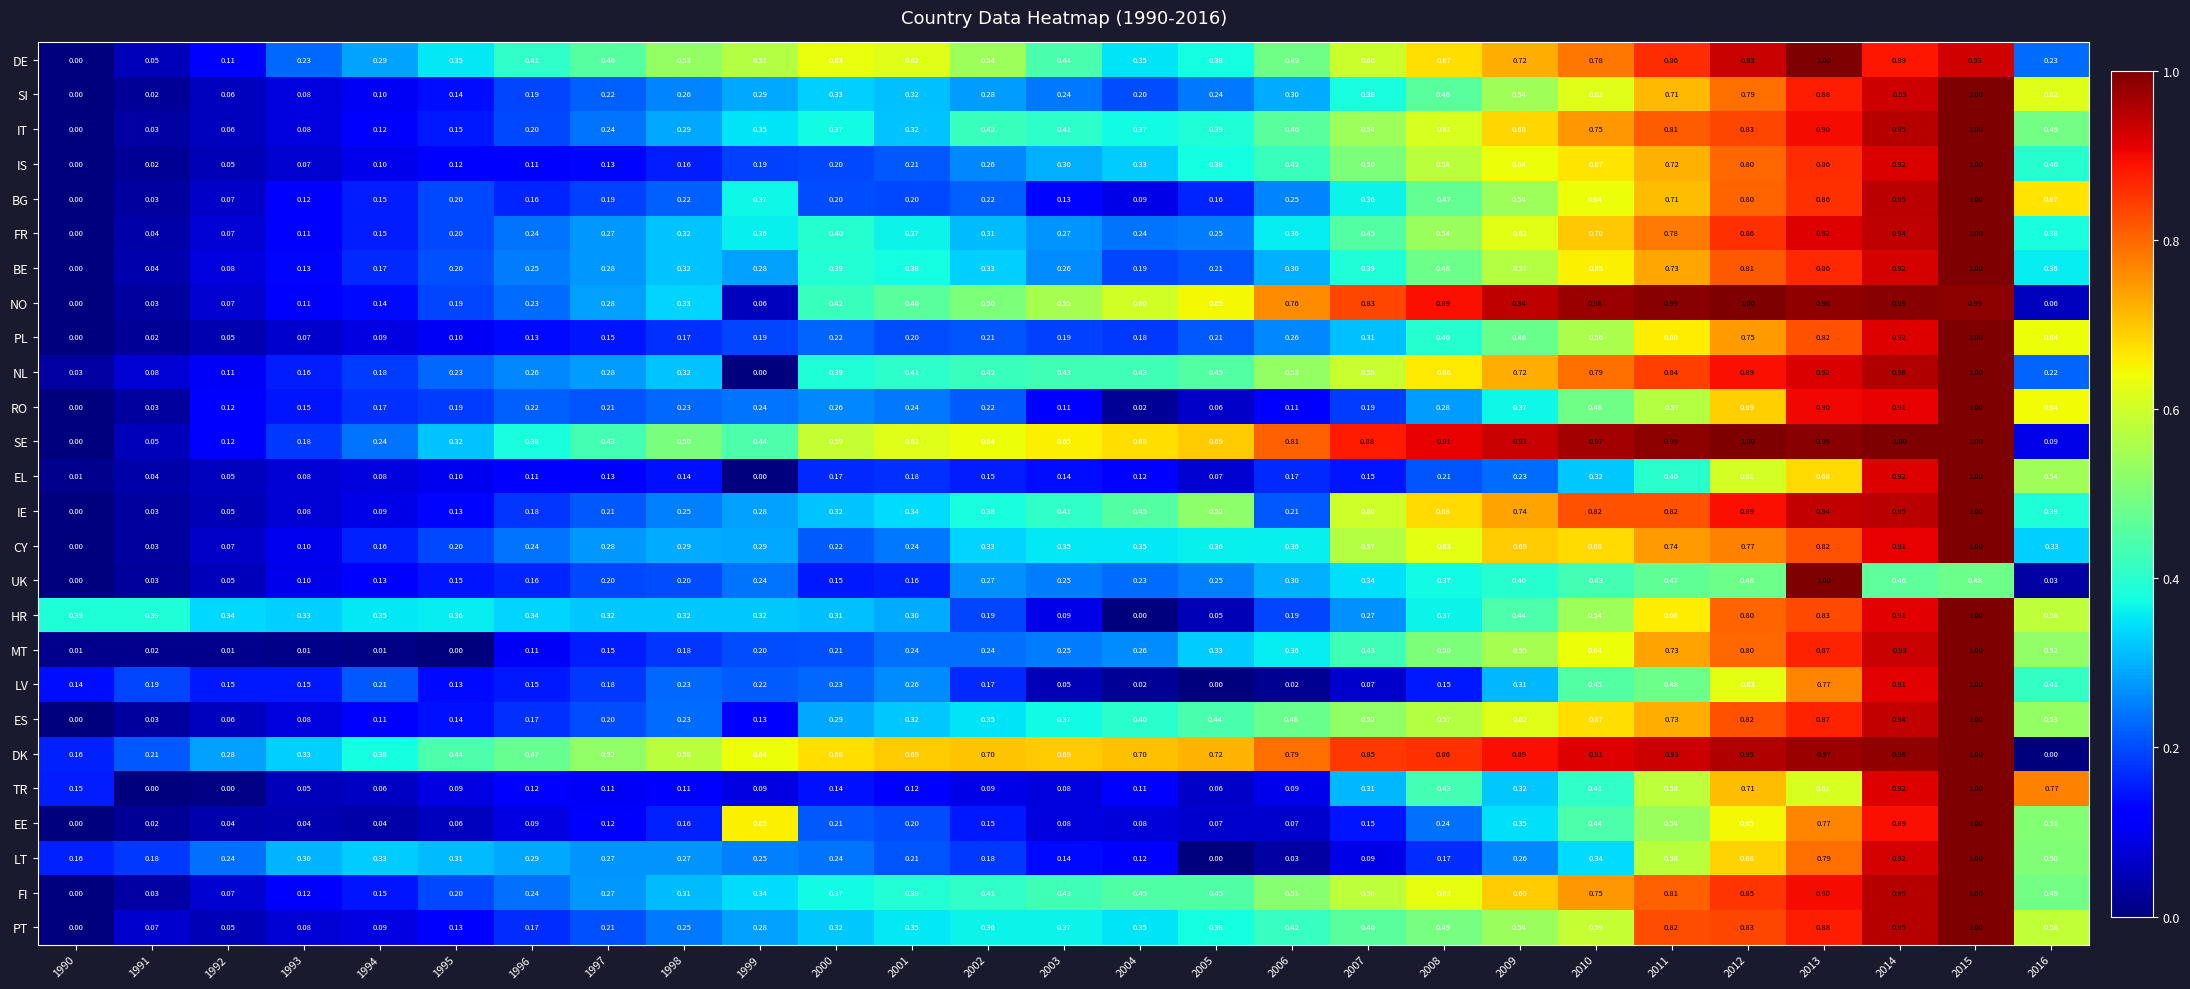

Between 1998 and 2011, which series saw the biggest shift?

NO